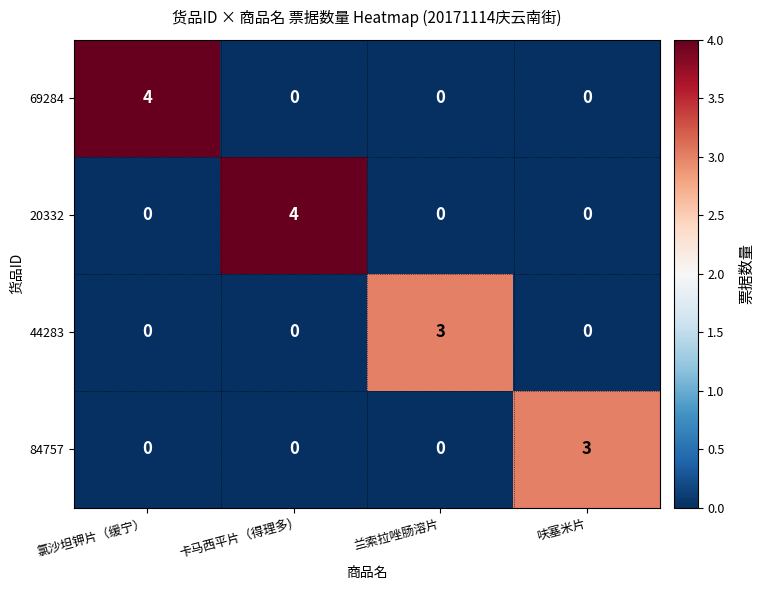

At how many categories does at least one series exceed 2?

4